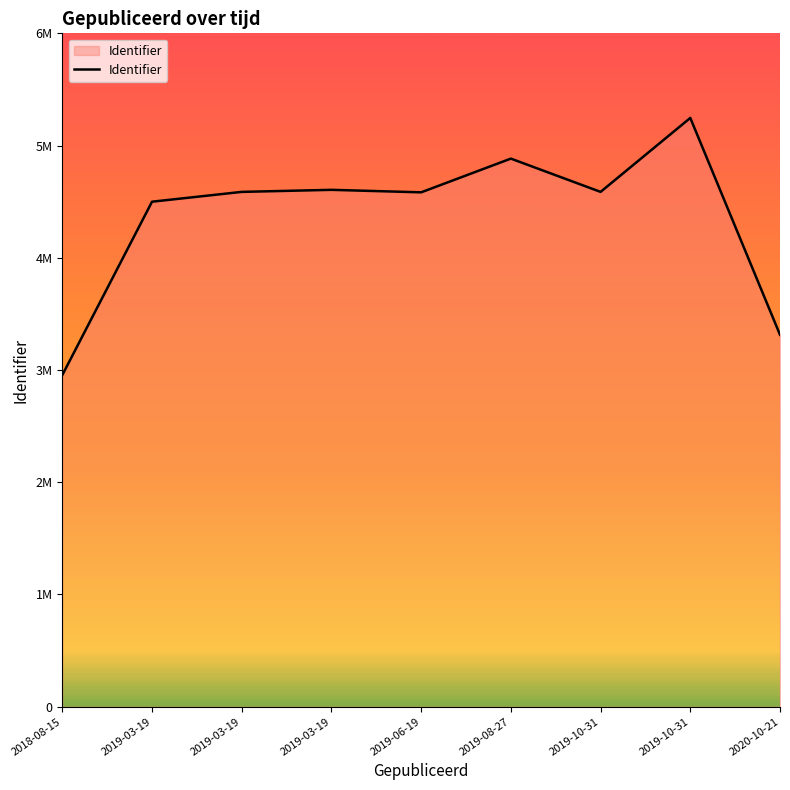

At which category does the chart reach its peak across all series?

2019-10-31